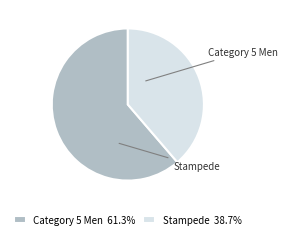

Combined, what portion of the pie is Stampede and Category 5 Men?

100.0%